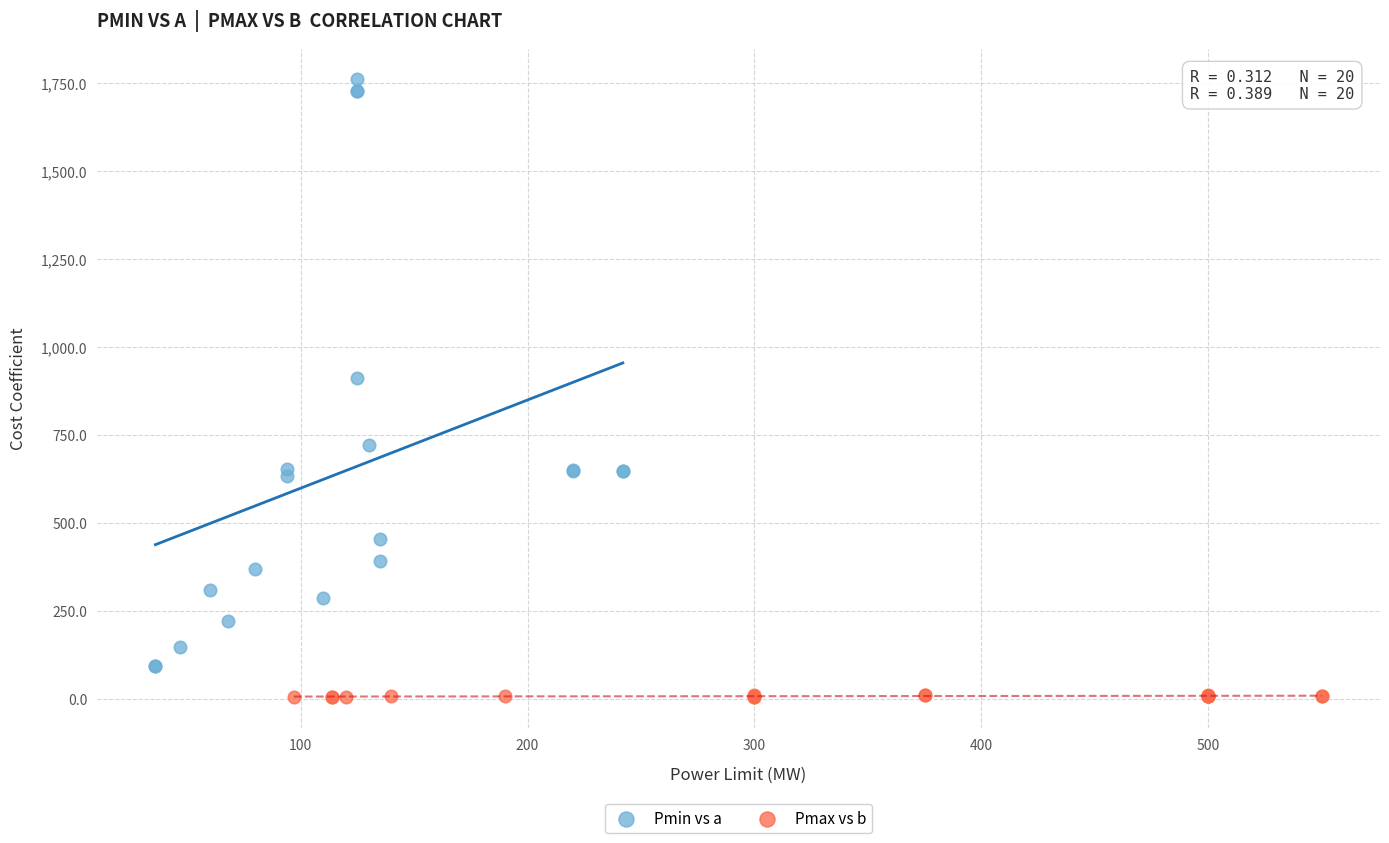

Which series contains the lowest Y value?

Pmax vs b